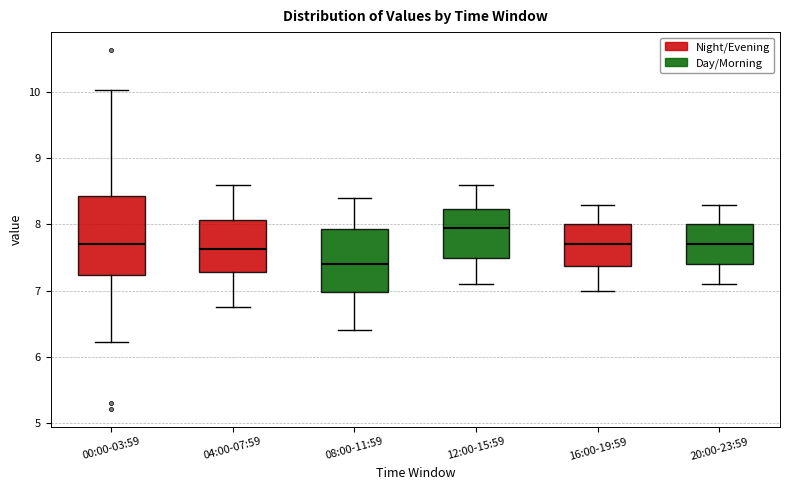

Which box is the tallest, from its lower edge to its upper edge?

00:00-03:59